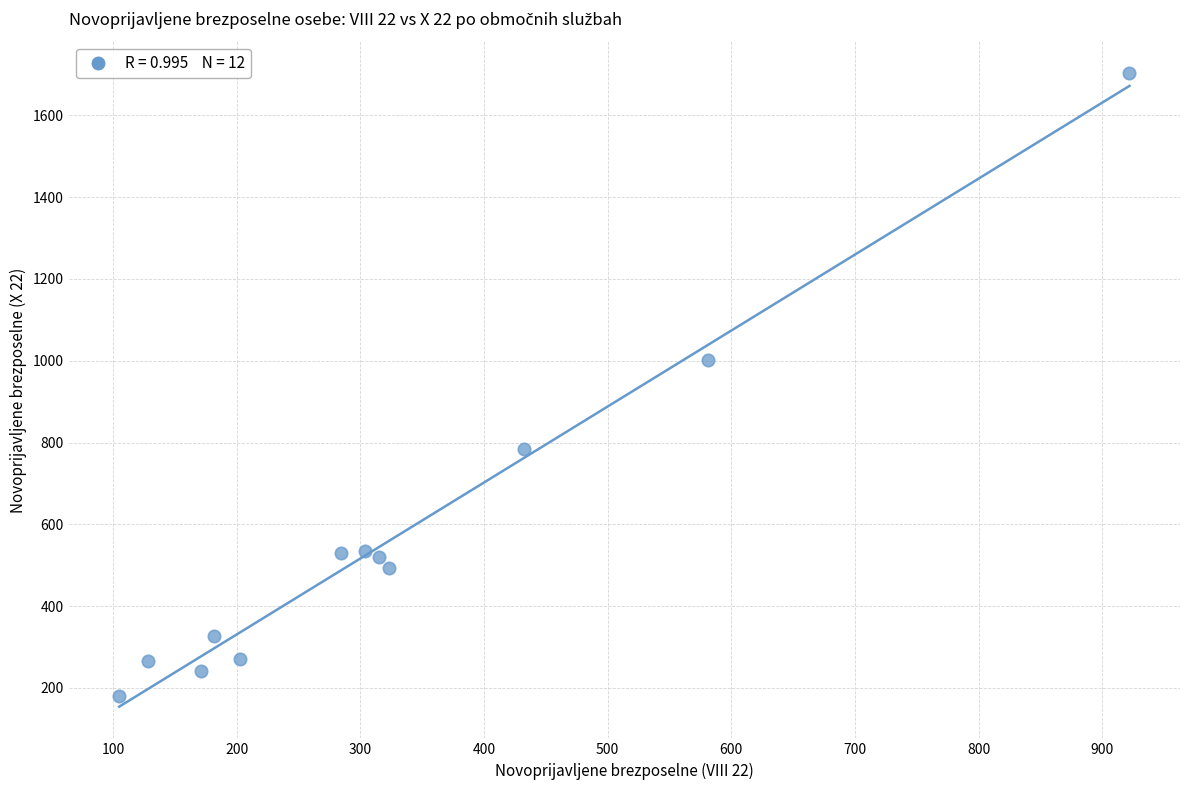

What Y value in the scatter plot is closest to 942?

1001